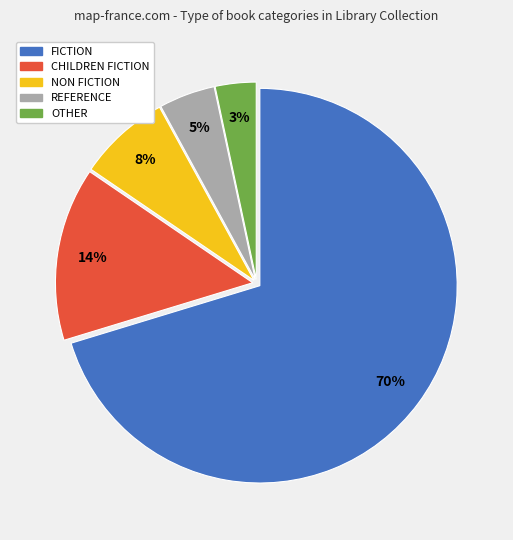

Rank the categories by value from highest to lowest.

FICTION, CHILDREN FICTION, NON FICTION, REFERENCE, OTHER